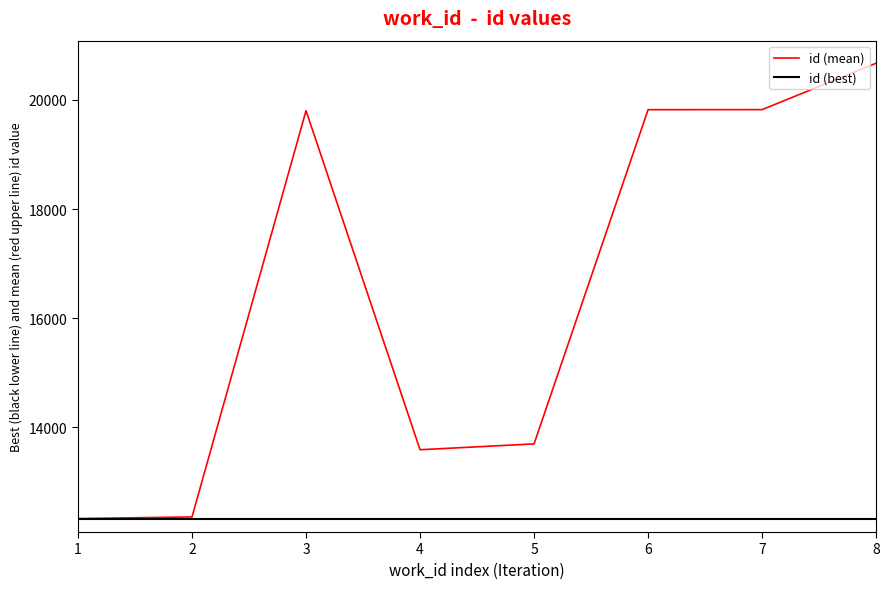

What are all the series names shown in the legend?

id (mean), id (best)